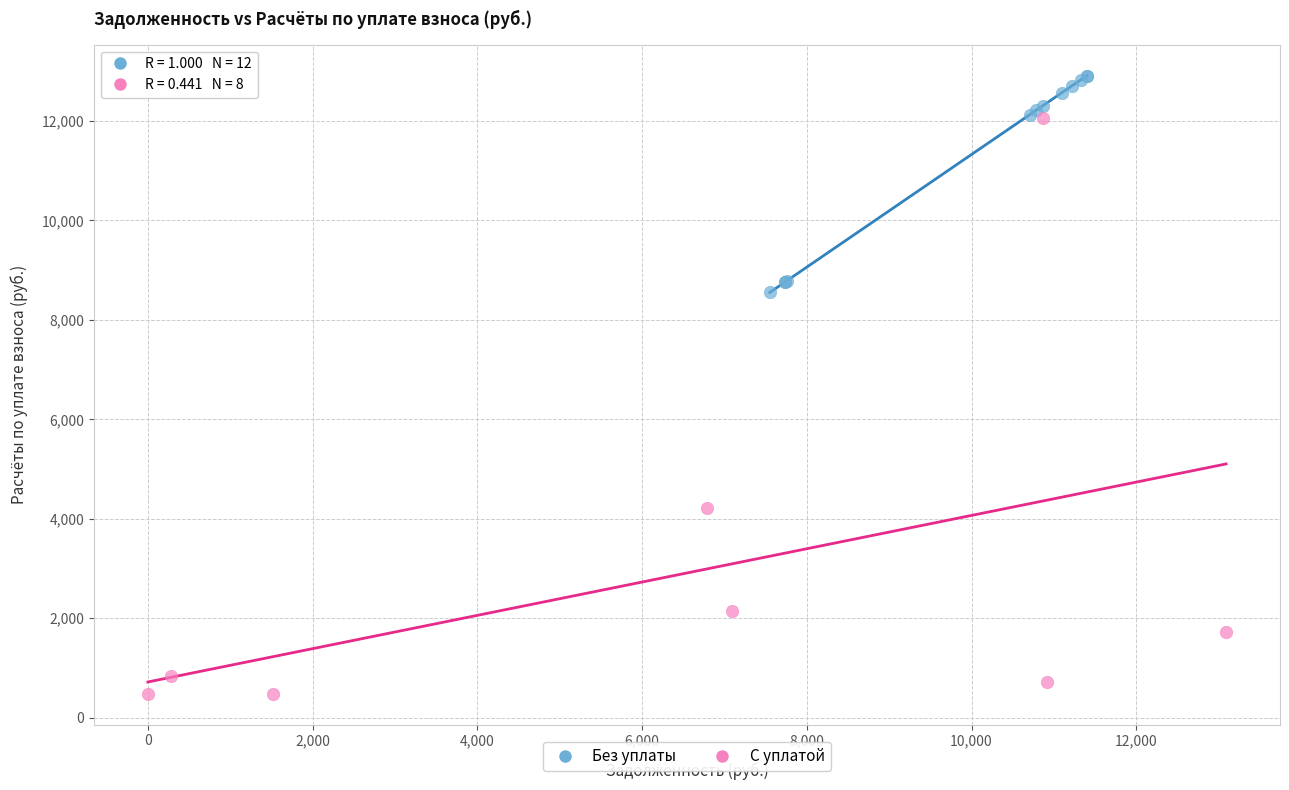

Which series contains the lowest Y value?

С уплатой